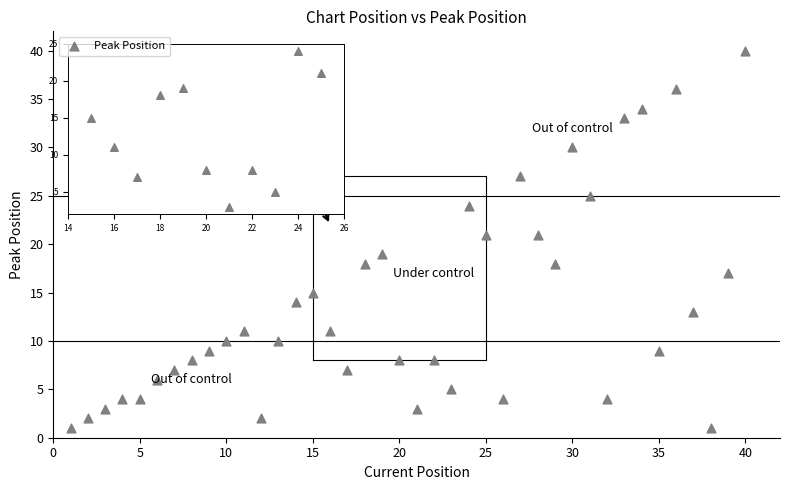

What is the range of Y values (max minus min)?

39